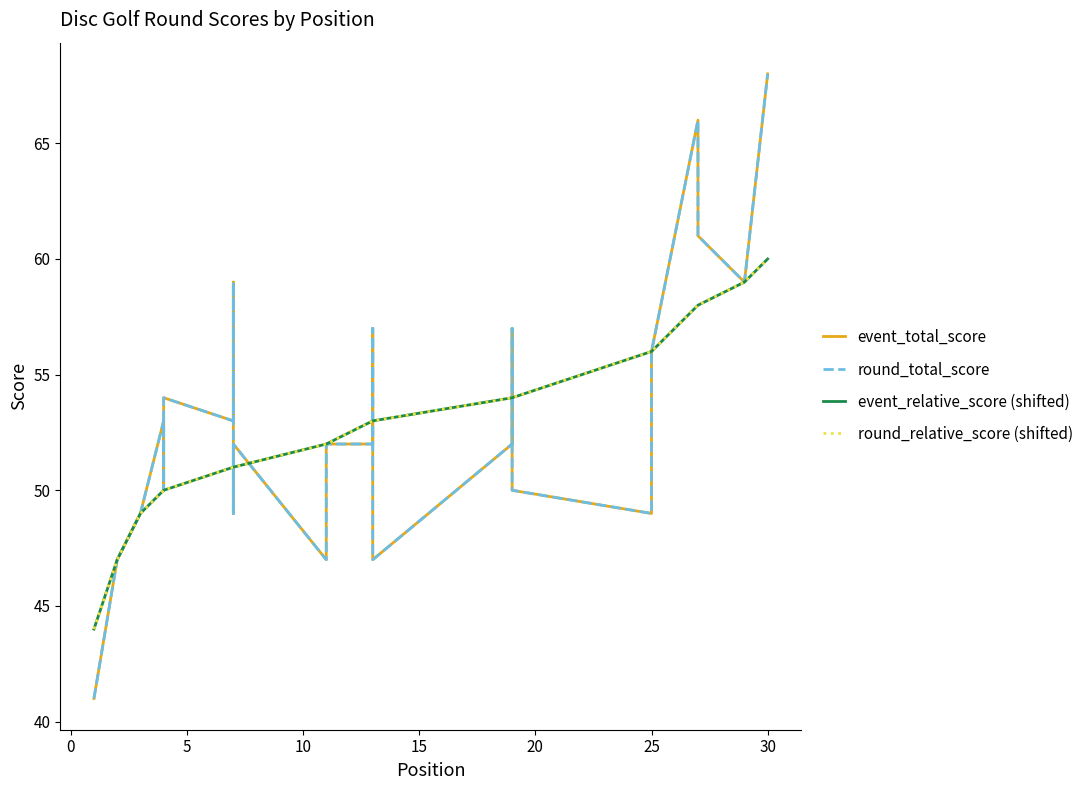

What is the minimum value shown in the chart?

41